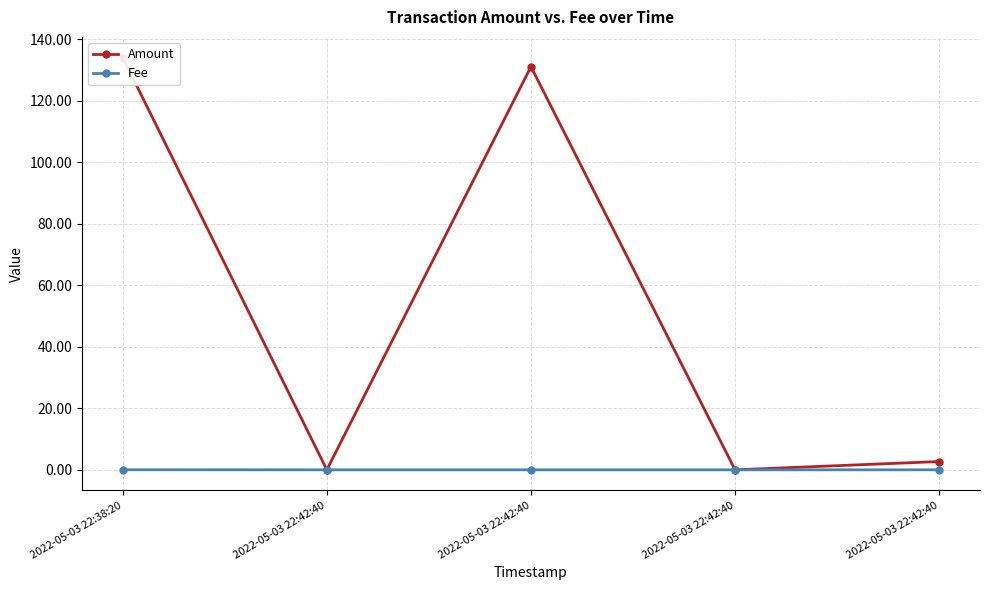

True or false: Fee and Amount intersect in this chart.

False